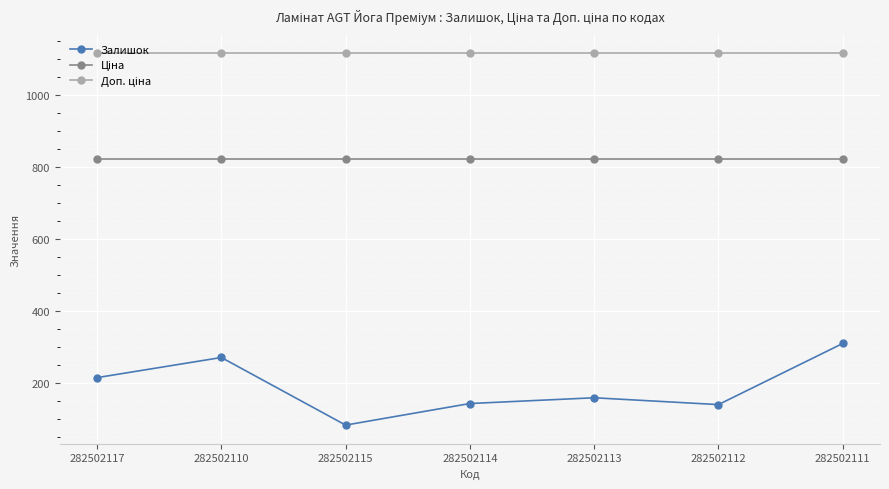

The Залишок series shows 42.6 at 282502115. True or false?

False